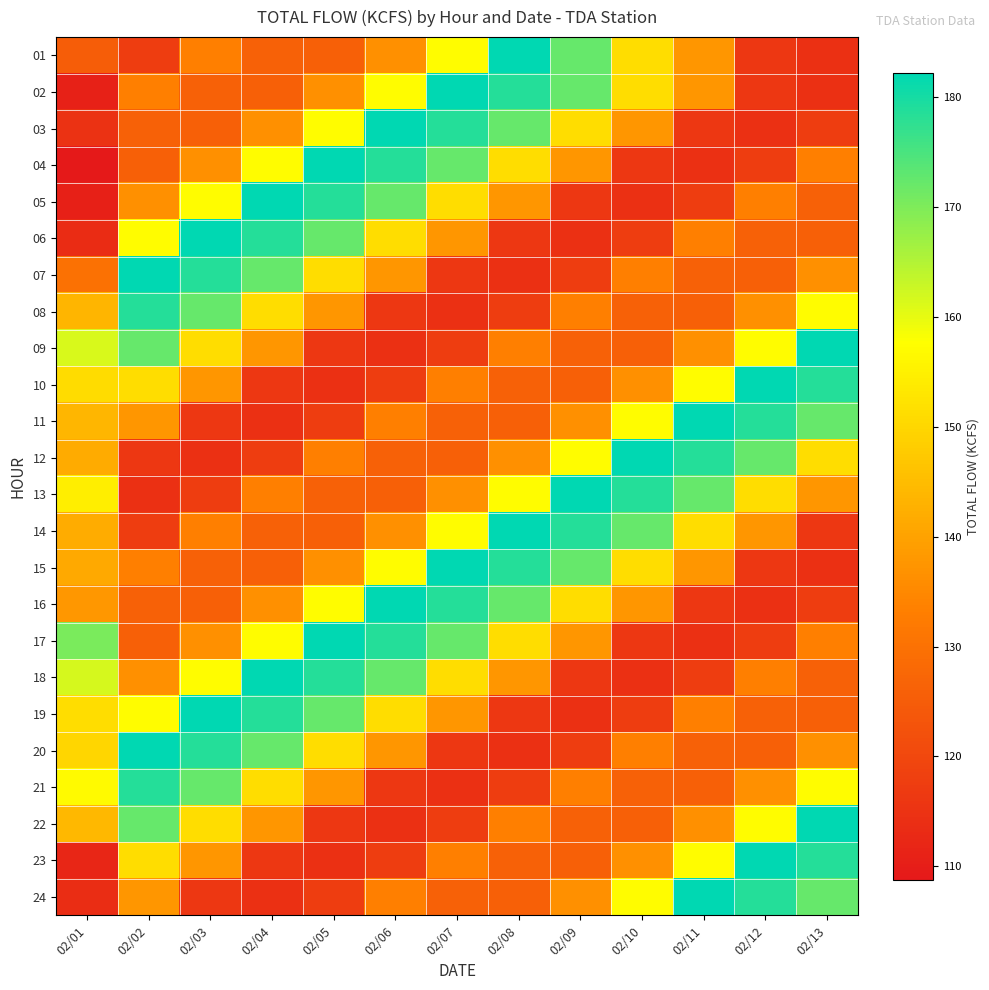

Rank the series at 02/01 from highest to lowest value.

17, 18, 09, 21, 13, 19, 10, 20, 22, 11, 08, 14, 12, 15, 16, 07, 01, 03, 24, 06, 23, 02, 05, 04